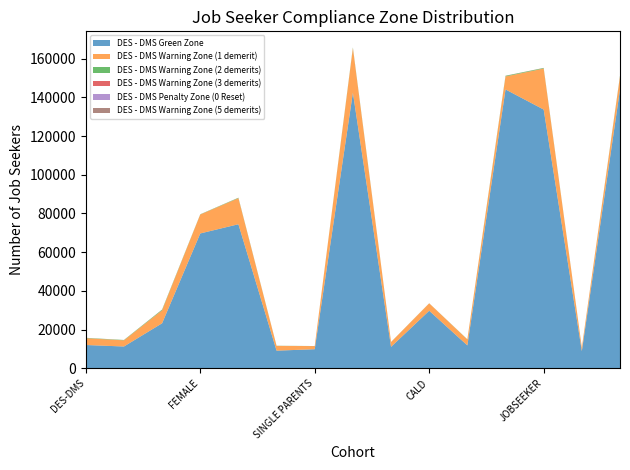

Reading left to right, extract all data points from this chart.

DES - DMS Green Zone: DES-DMS=12008	DES-ESS=11230	All Services=23238	FEMALE=69670	MALE=74429	INDIGENOUS=9082	SINGLE PARENTS=9833	DISABILITY=142443	HOMELESSNESS=11060	CALD=29718	EX-OFFENDERS=11802	DES-Total=144099	JOBSEEKER=133704	YOUTH ALLOWANCE=8877	All Payment Types=144099
DES - DMS Warning Zone (1 demerit): DES-DMS=3511	DES-ESS=3195	All Services=6706	FEMALE=9779	MALE=13459	INDIGENOUS=2469	SINGLE PARENTS=1615	DISABILITY=23012	HOMELESSNESS=2474	CALD=3838	EX-OFFENDERS=3054	DES-Total=6706	JOBSEEKER=21191	YOUTH ALLOWANCE=1817	All Payment Types=6706
DES - DMS Warning Zone (2 demerits): DES-DMS=171	DES-ESS=166	All Services=337	FEMALE=114	MALE=223	INDIGENOUS=63	SINGLE PARENTS=23	DISABILITY=335	HOMELESSNESS=50	CALD=29	EX-OFFENDERS=95	DES-Total=337	JOBSEEKER=296	YOUTH ALLOWANCE=39	All Payment Types=337
DES - DMS Warning Zone (3 demerits): DES-DMS=29	DES-ESS=17	All Services=46	FEMALE=14	MALE=32	INDIGENOUS=6	SINGLE PARENTS=3	DISABILITY=45	HOMELESSNESS=8	CALD=7	EX-OFFENDERS=12	DES-Total=46	JOBSEEKER=45	YOUTH ALLOWANCE=1	All Payment Types=46
DES - DMS Penalty Zone (0 Reset): DES-DMS=4	DES-ESS=4	All Services=8	FEMALE=2	MALE=6	INDIGENOUS=3	SINGLE PARENTS=2	DISABILITY=8	HOMELESSNESS=0	CALD=1	EX-OFFENDERS=2	DES-Total=8	JOBSEEKER=6	YOUTH ALLOWANCE=2	All Payment Types=8
DES - DMS Warning Zone (5 demerits): DES-DMS=2	DES-ESS=1	All Services=3	FEMALE=2	MALE=1	INDIGENOUS=2	SINGLE PARENTS=0	DISABILITY=3	HOMELESSNESS=1	CALD=0	EX-OFFENDERS=0	DES-Total=3	JOBSEEKER=3	YOUTH ALLOWANCE=0	All Payment Types=3